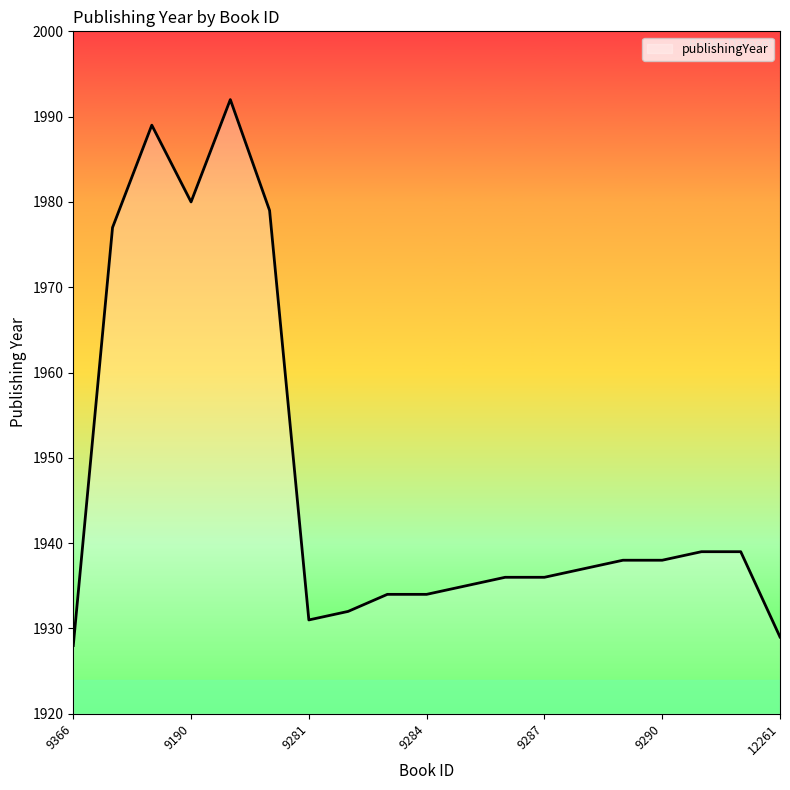

What is the greatest value displayed?

1992